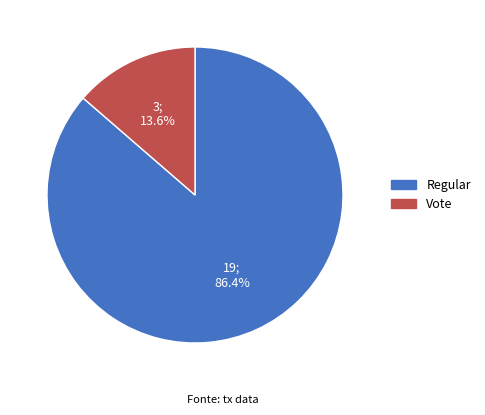

Rank the categories by value from highest to lowest.

Regular, Vote